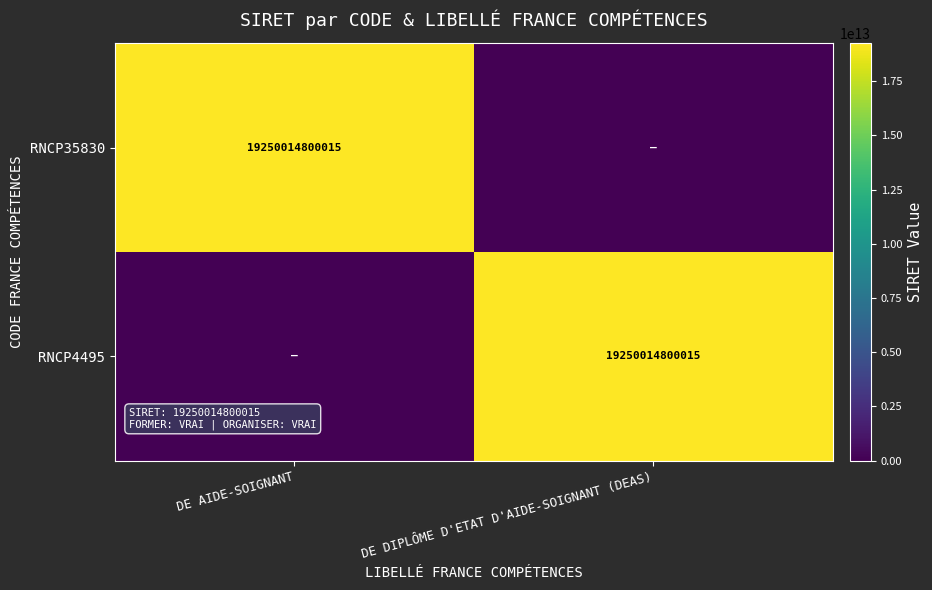

Is it true that RNCP35830 equals 12171980488852 at DE AIDE-SOIGNANT?

False